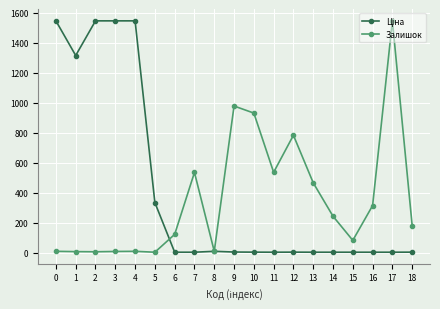

True or false: Залишок has more than 0 points higher than both neighbors.

True